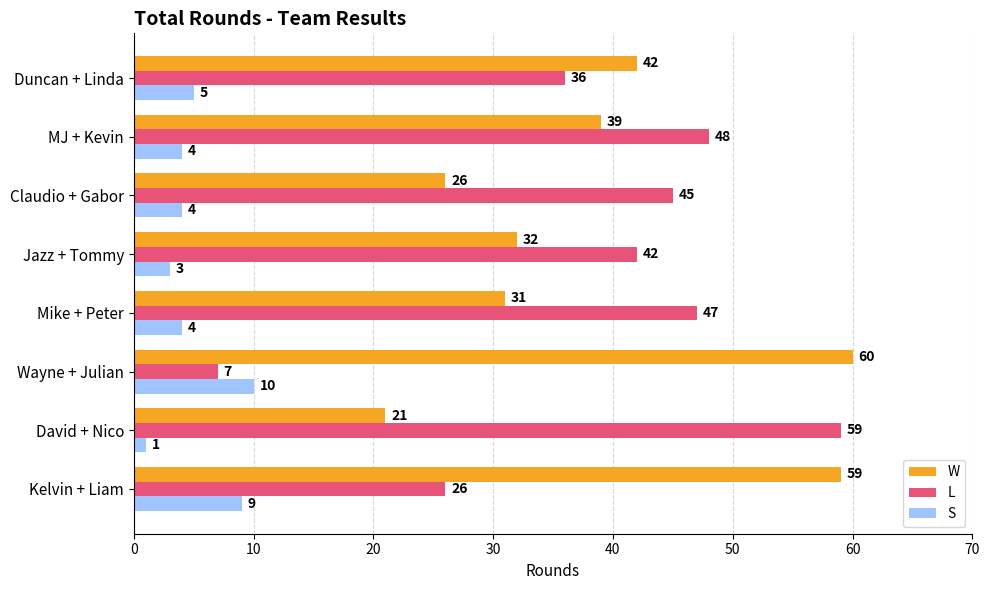

At how many categories does at least one series exceed 16?

8